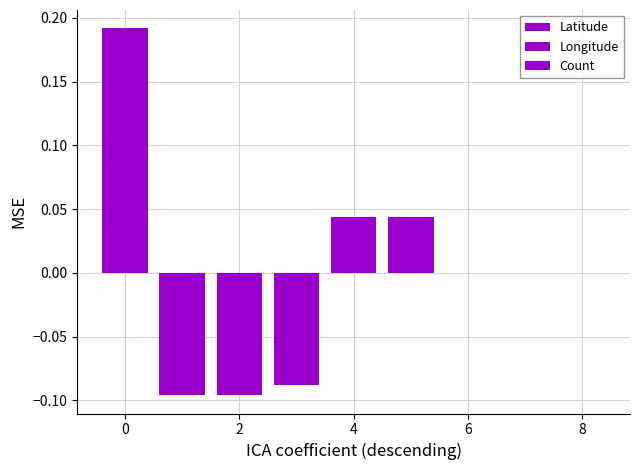

The value of Longitude at 4 is 0.0. True or false?

True